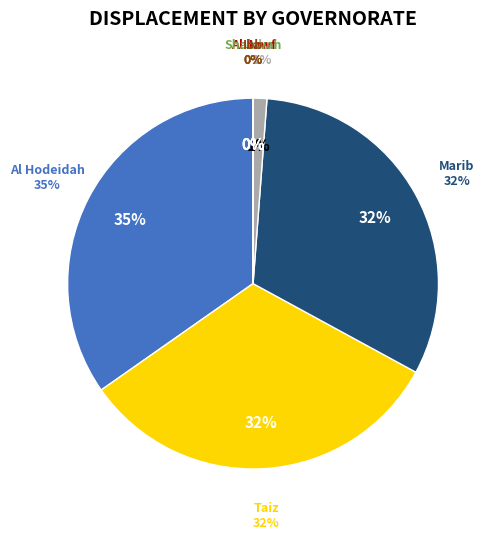

Is there any slice that represents more than half of the pie?

No